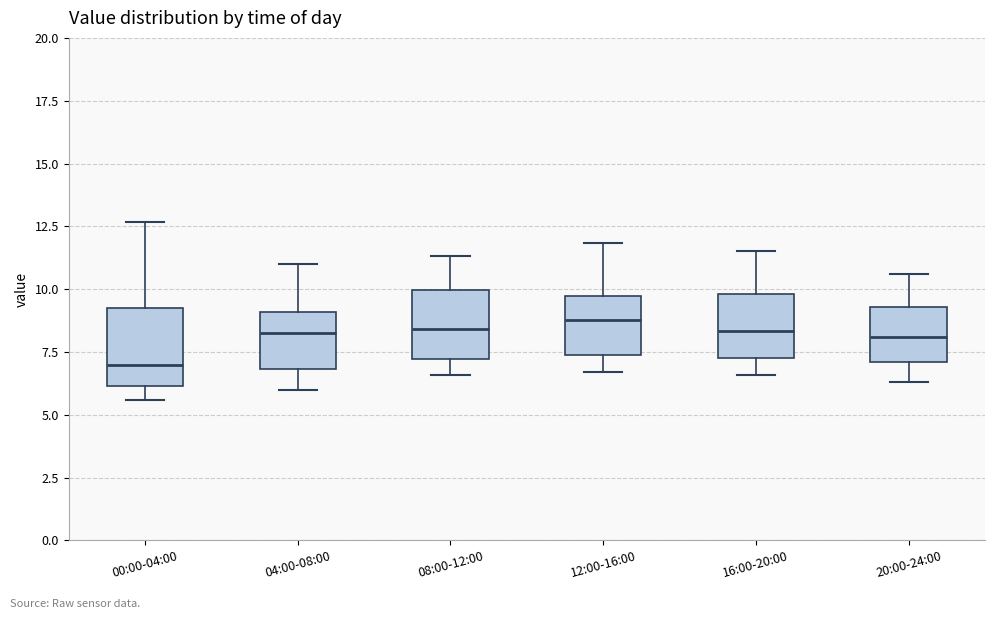

Reading left to right, transcribe this box plot: for each box, give where its median line is, the range the box spans, and where its two whiskers end, as read against the y-axis. The values are not printed on the chart, so give them approximately, as read against the axis.

00:00-04:00: median 7.0, box 6.0 to 9.0, whiskers 5.5 to 12.5
04:00-08:00: median 8.0, box 7.0 to 9.0, whiskers 6.0 to 11.0
08:00-12:00: median 8.5, box 7.0 to 10.0, whiskers 6.5 to 11.5
12:00-16:00: median 9.0, box 7.5 to 9.5, whiskers 6.5 to 12.0
16:00-20:00: median 8.5, box 7.5 to 10.0, whiskers 6.5 to 11.5
20:00-24:00: median 8.0, box 7.0 to 9.5, whiskers 6.5 to 10.5